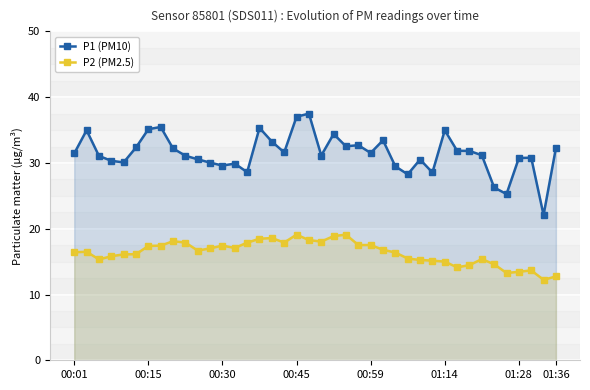

At 00:15, list the series in order from smallest to largest.

P2 (PM2.5), P1 (PM10)